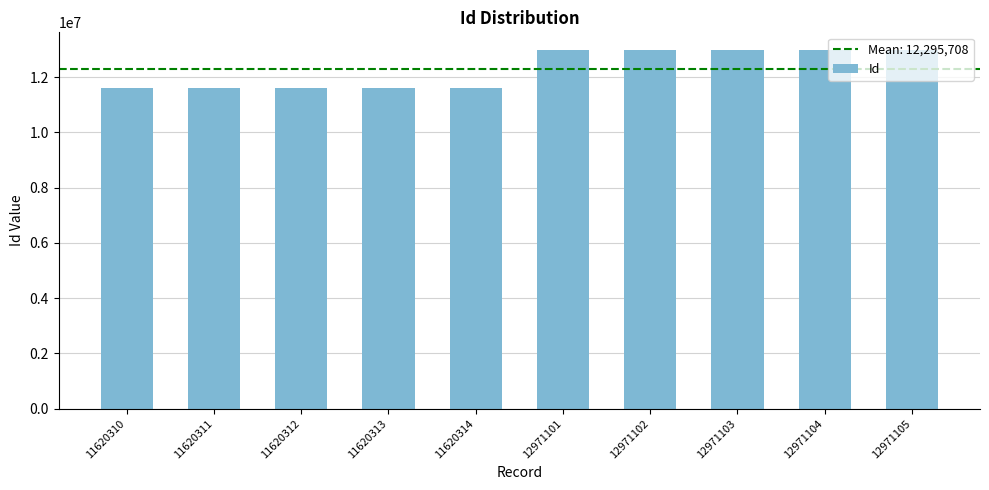

Approximately how many times larger is the value at 11620311 compared to 11620313?

1.0